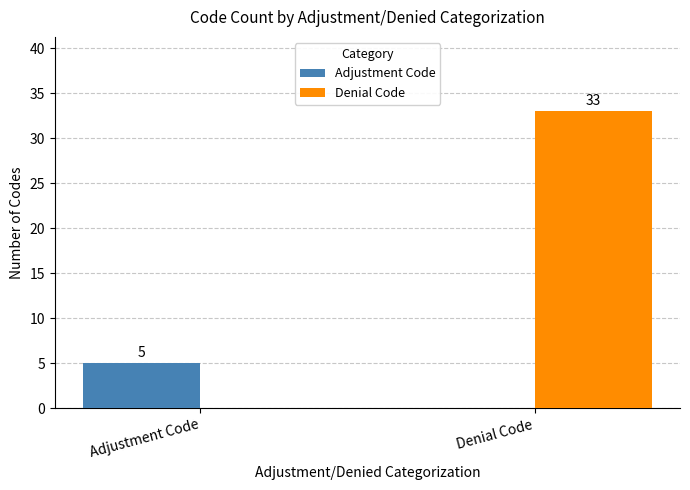

Is the value of Adjustment Code at Adjustment Code greater than the value of Denial Code at Adjustment Code?

Yes